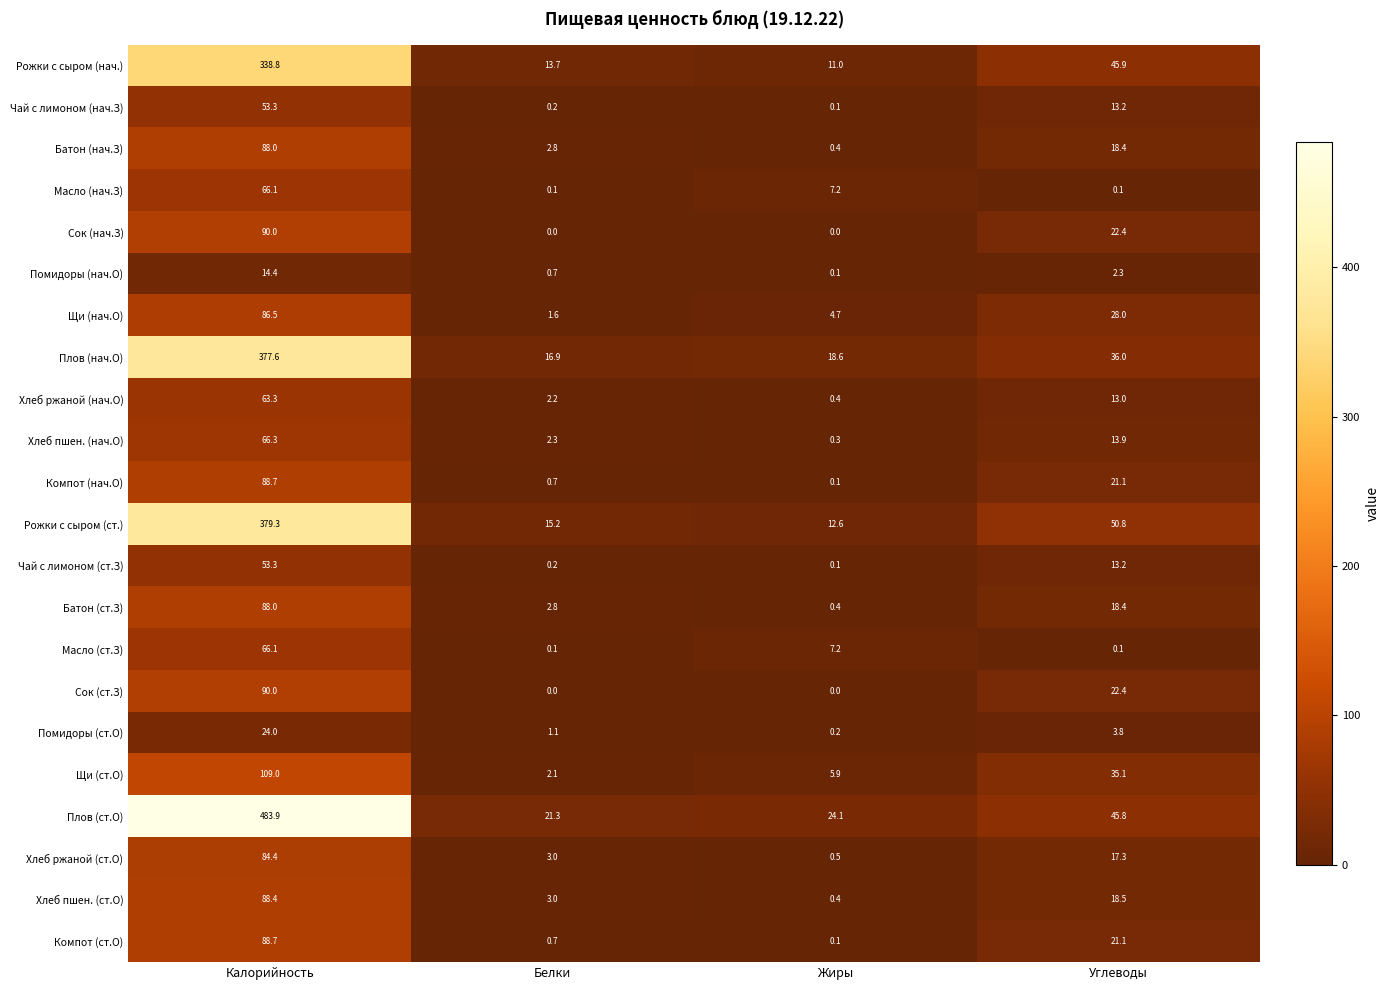

At which label does Компот (нач.О) reach its peak?

Калорийность